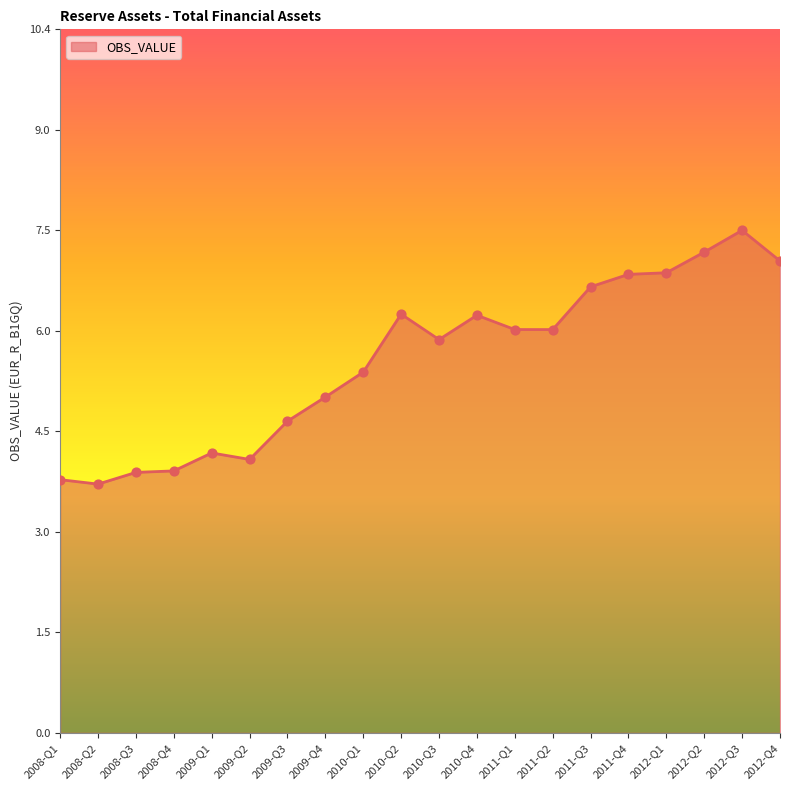

What is the change in value from 2010-Q1 to 2012-Q4?

+1.7